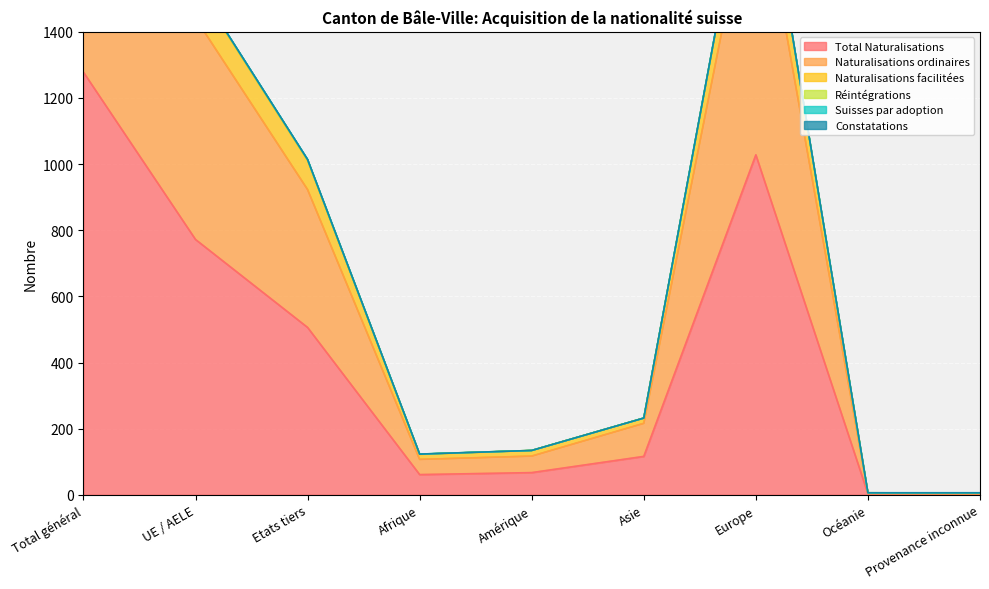

The value of Total Naturalisations at Europe is 1028. True or false?

True